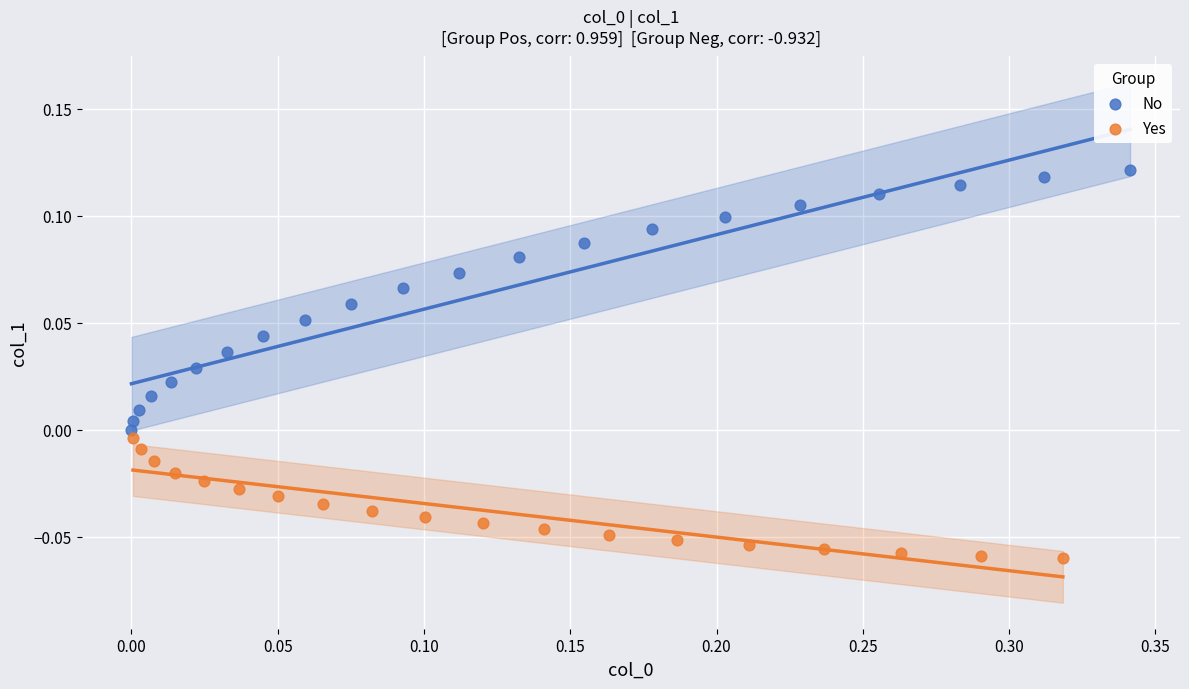

Which series contains the highest Y value?

No